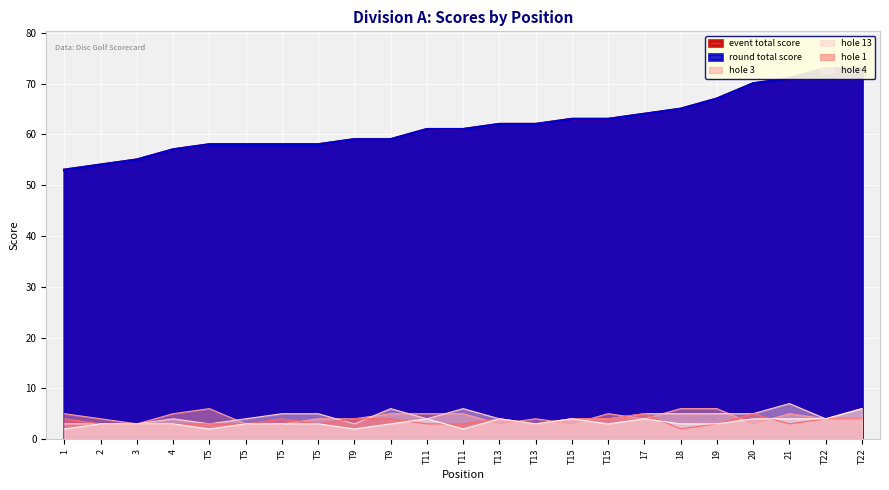

What is the maximum value shown in the chart?

73